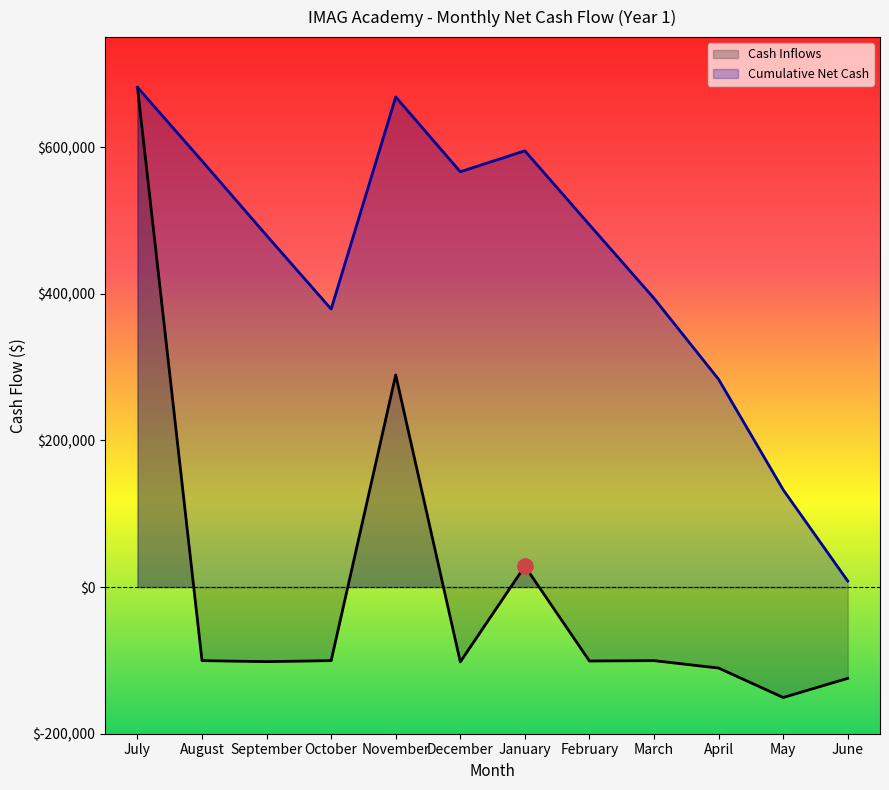

Which series reaches the minimum Y coordinate?

Cash Inflows